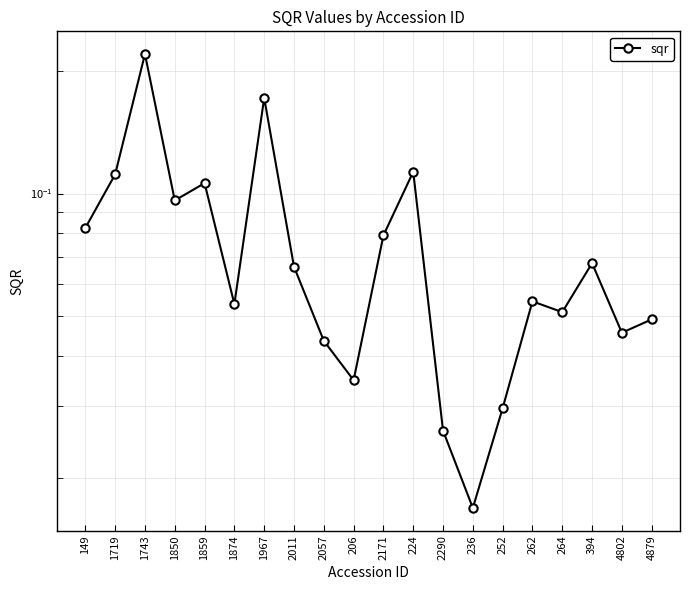

How many points are lower than both their immediate neighbors (excluding endpoints)?

6